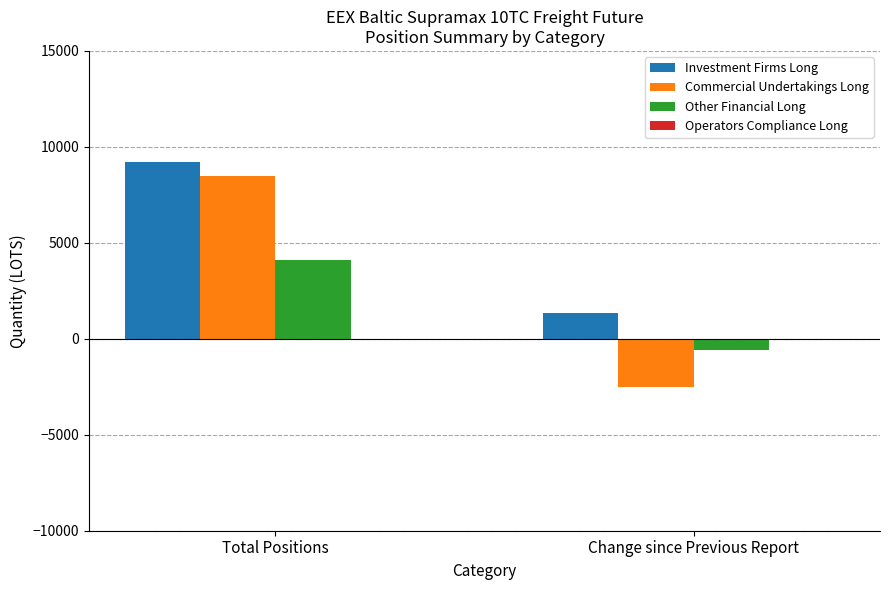

At which label does Investment Firms Long reach its peak?

Total Positions